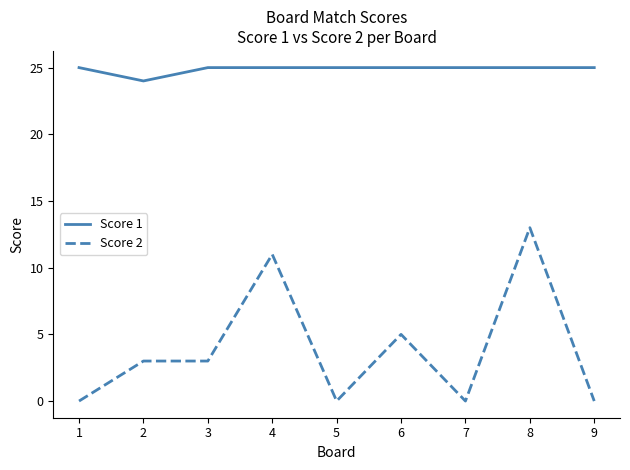

Is the value of Score 1 at 4 greater than the value of Score 2 at 6?

Yes